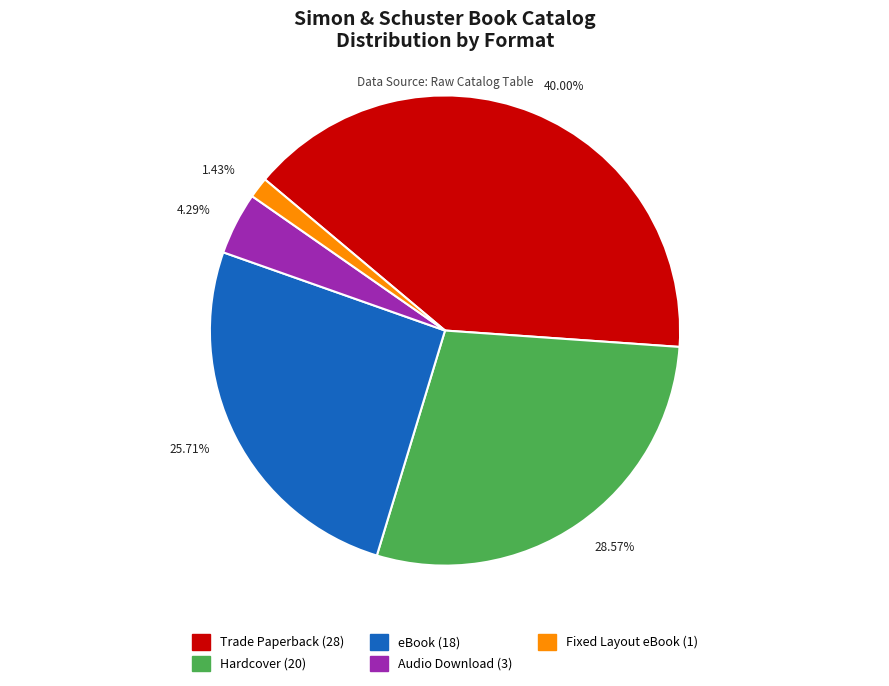

What is the largest slice in the pie chart?

Trade Paperback